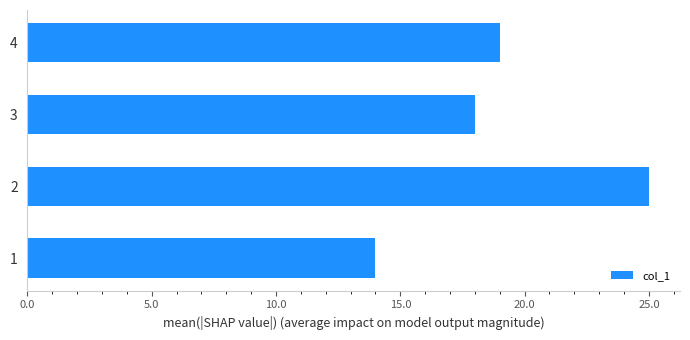

How many categories are shown in the chart?

4